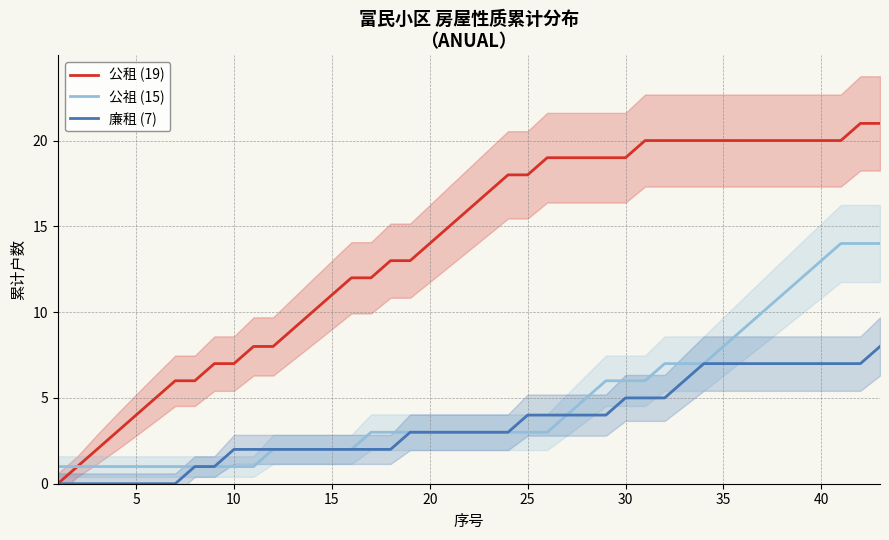

What is the maximum value for 公祖 (15)?

14